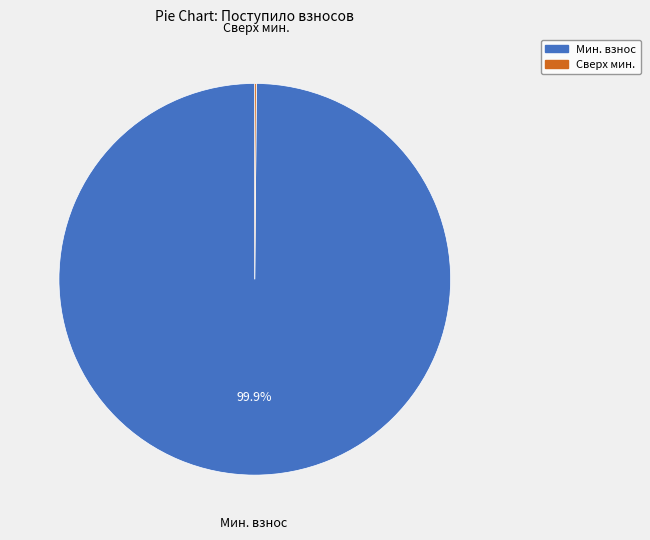

Is there any slice that represents more than half of the pie?

Yes